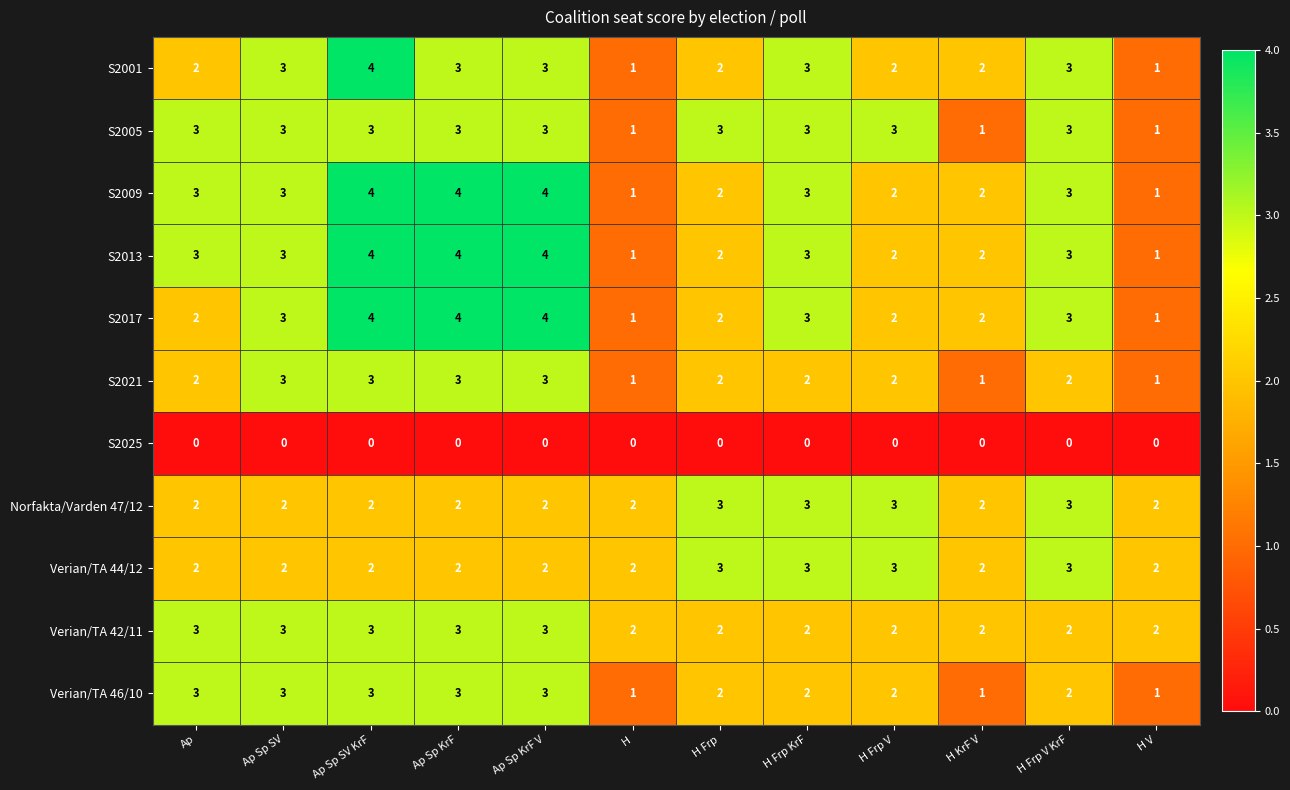

What is the maximum value for S2001?

4